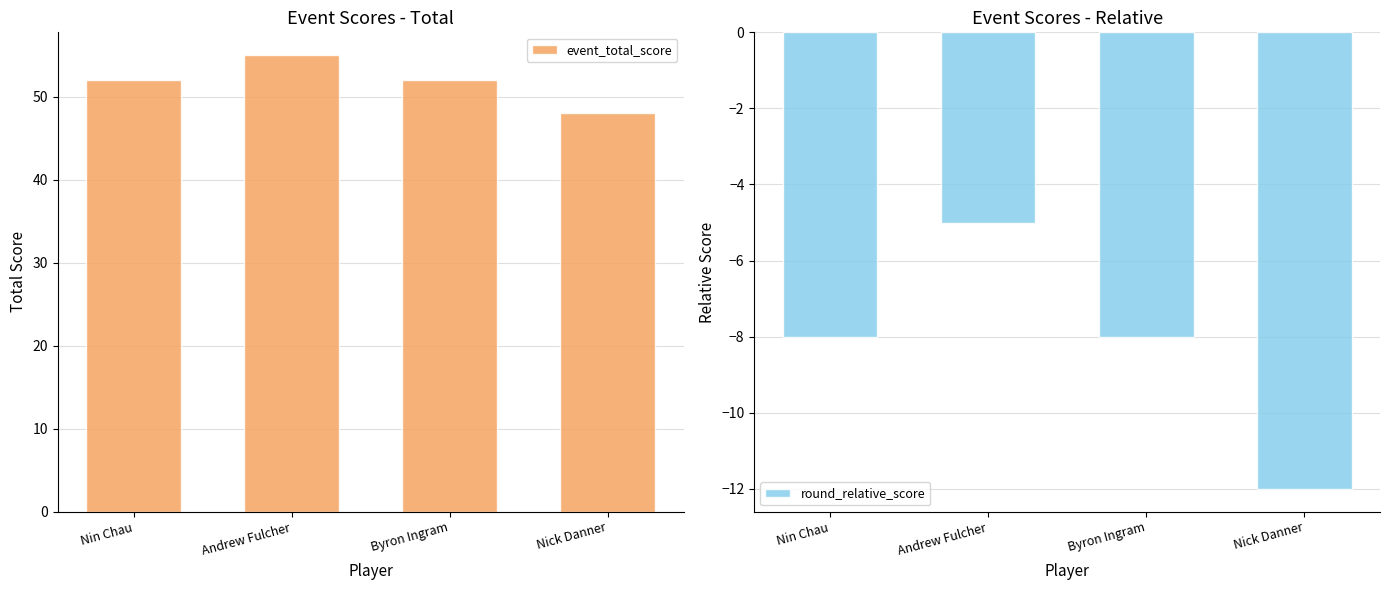

Is it true that round_relative_score equals -5 at Byron Ingram?

False